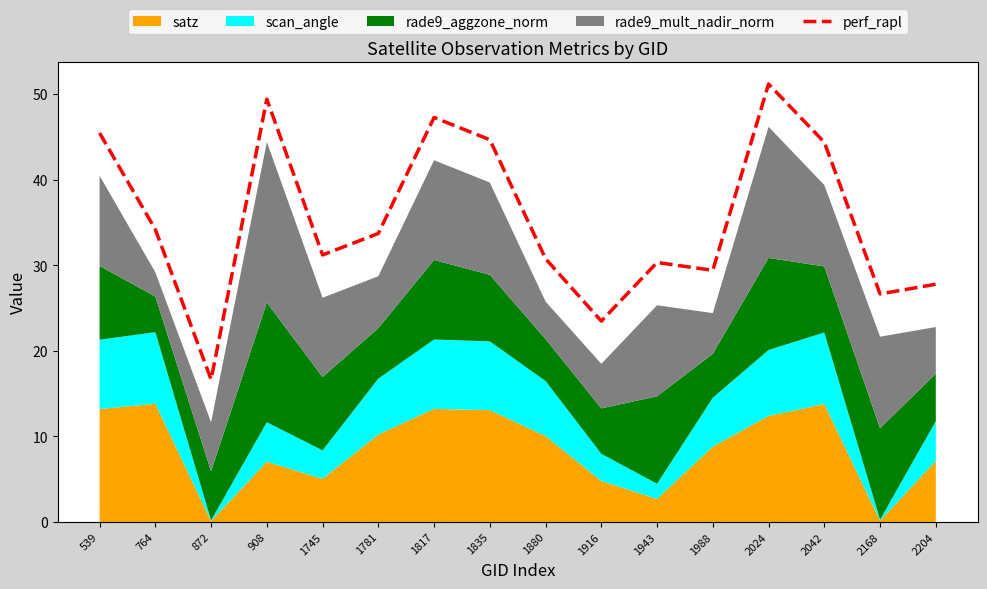

Is it true that the value at 1781 is 43.9?

False